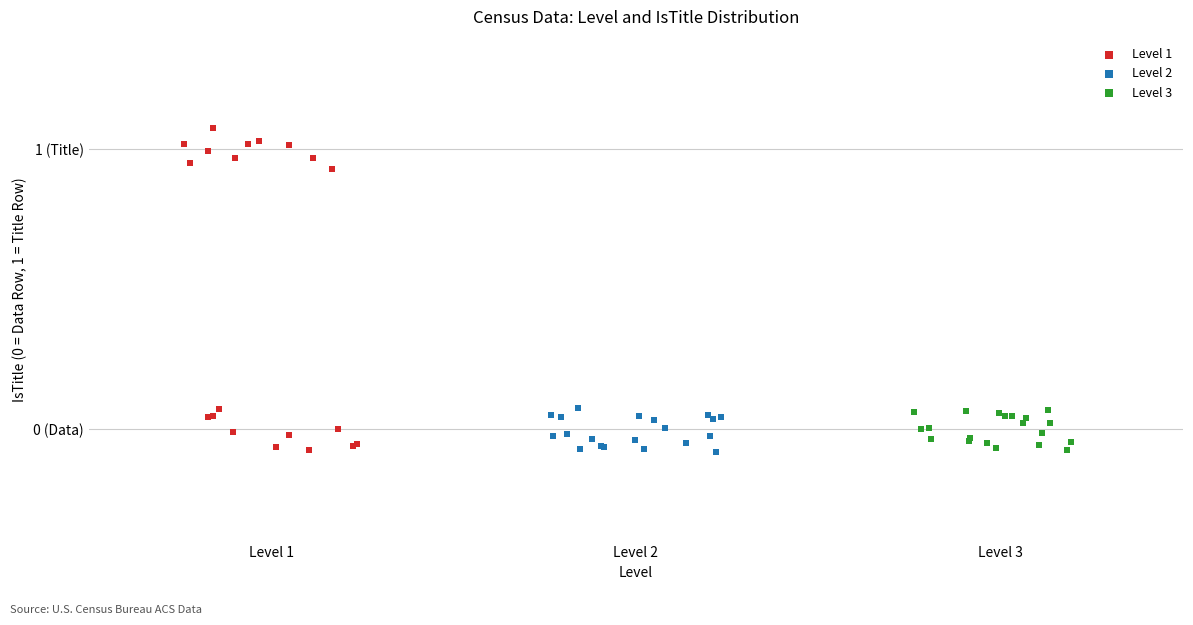

What are all the series names shown in the legend?

Level 1, Level 2, Level 3